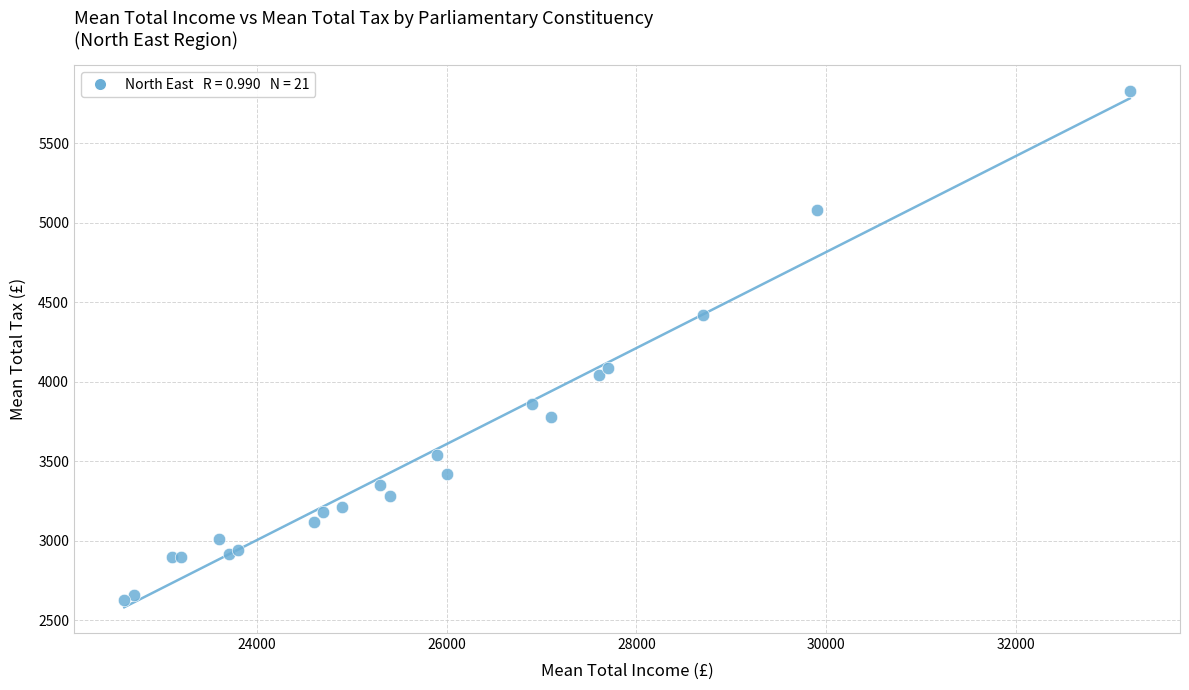

What Y value in the scatter plot is closest to 4230?

4090